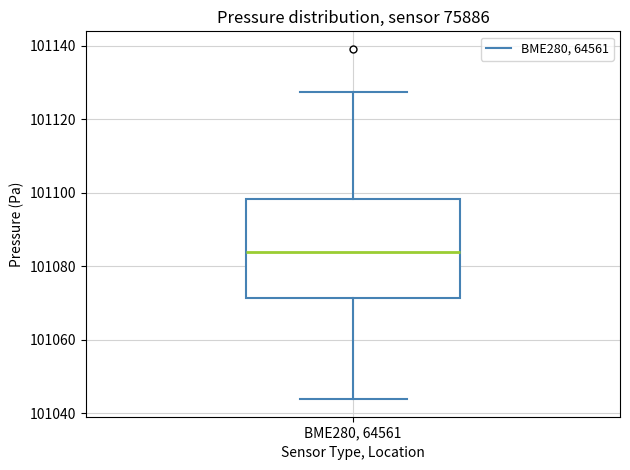

Read this box plot against the y-axis: the position of the median line, the range covered by the box, and the ends of both whiskers. The values are not printed on the chart, so give them approximately, as read against the axis.

median 101084, box 101072 to 101098, whiskers 101044 to 101128